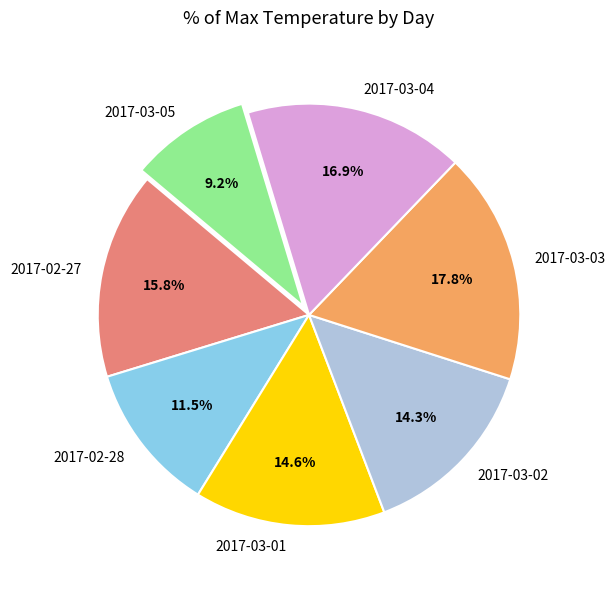

Which category has the biggest portion of the pie?

2017-03-03